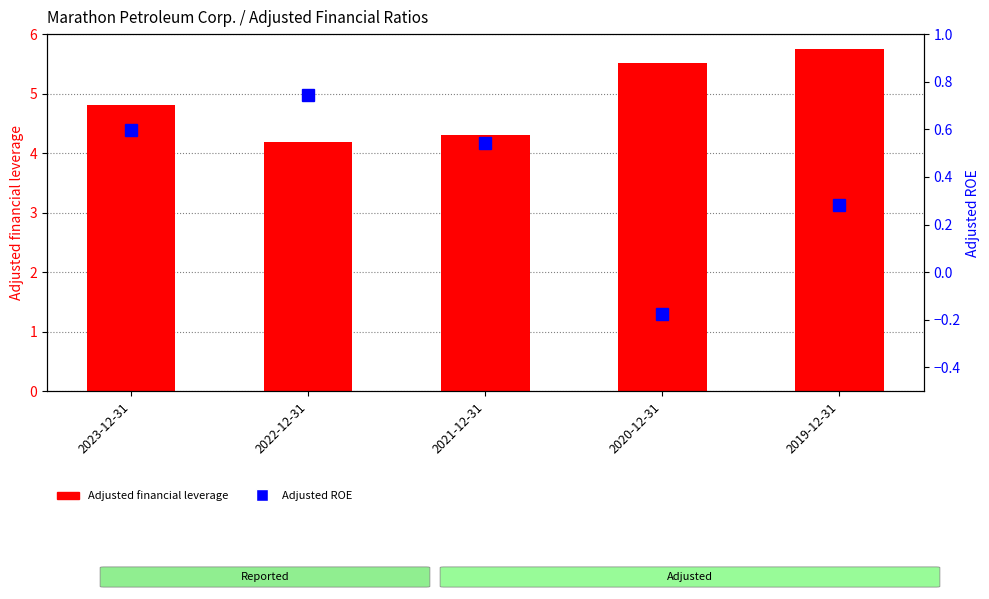

Are the bars horizontal?

No